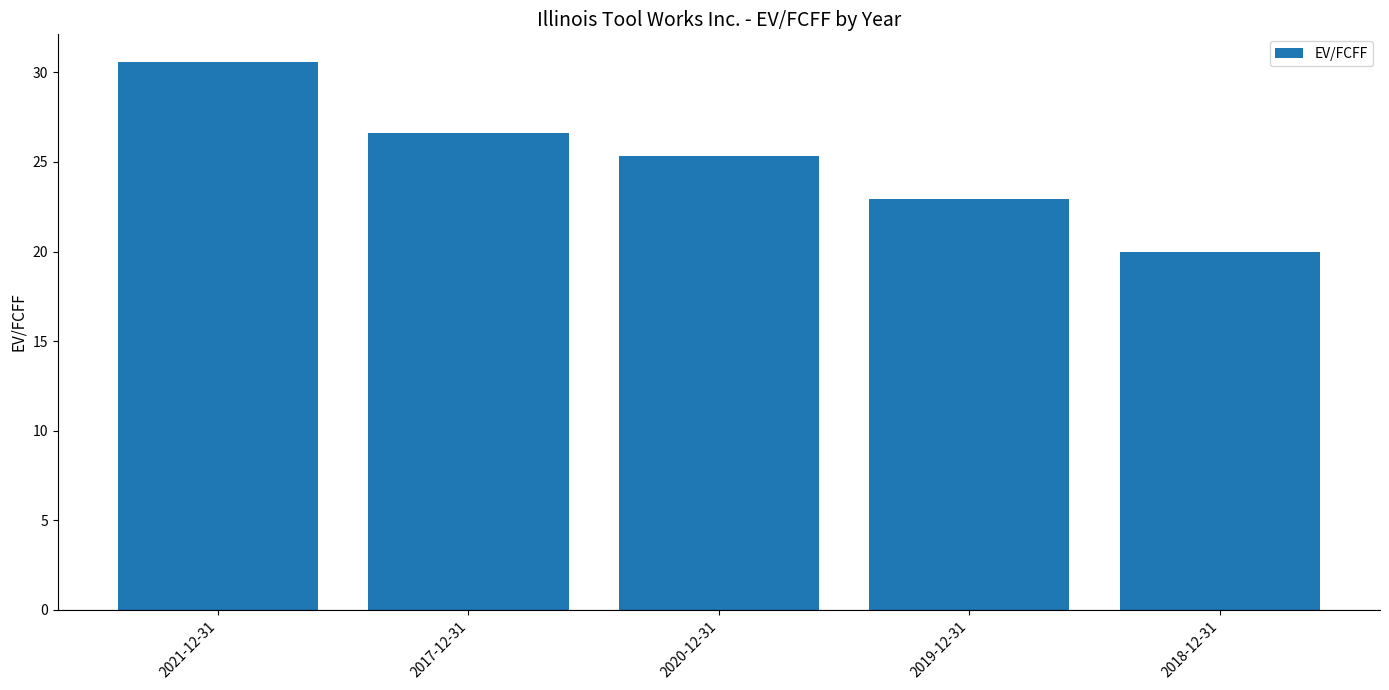

What is the maximum value shown in the chart?

30.6